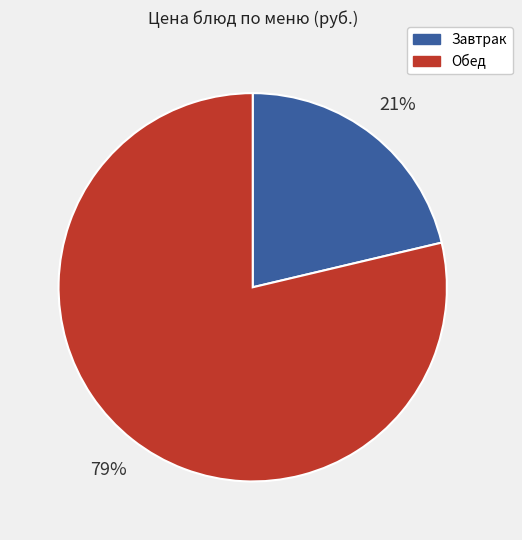

To the nearest percent, what is the average slice percentage?

50%